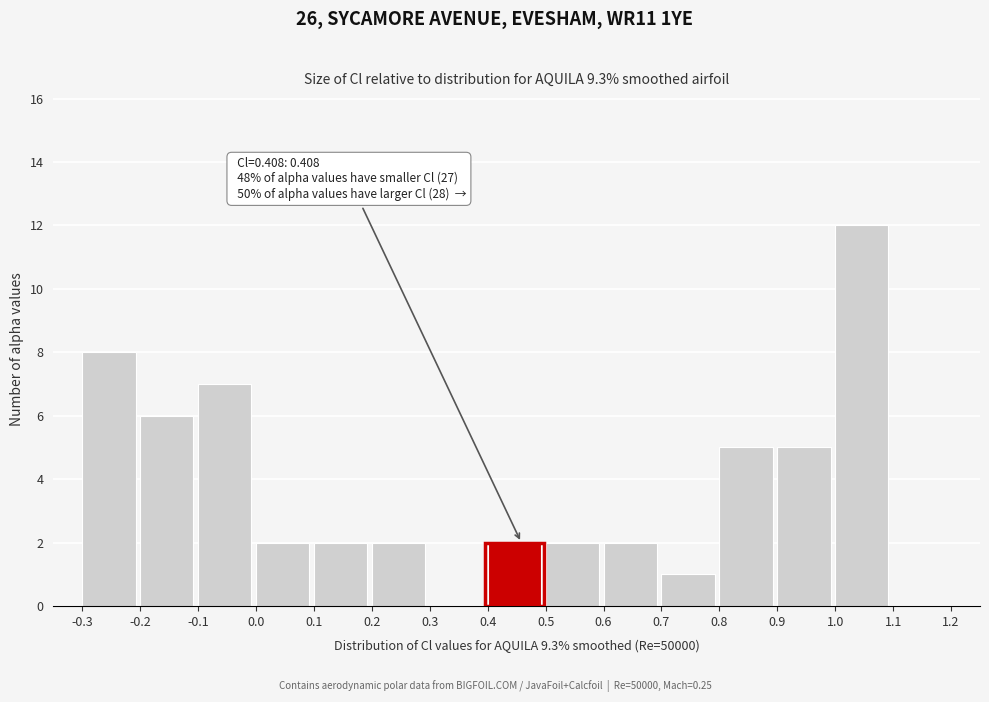

Which range on the x-axis has the tallest bar?

1.0 to 1.1